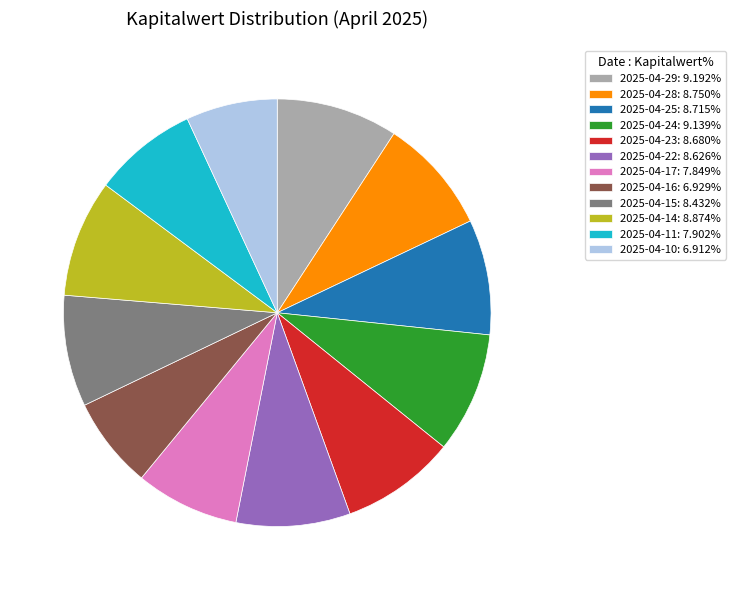

Do 2025-04-15: 8.432% and 2025-04-10: 6.912% together represent more than half of the pie?

No